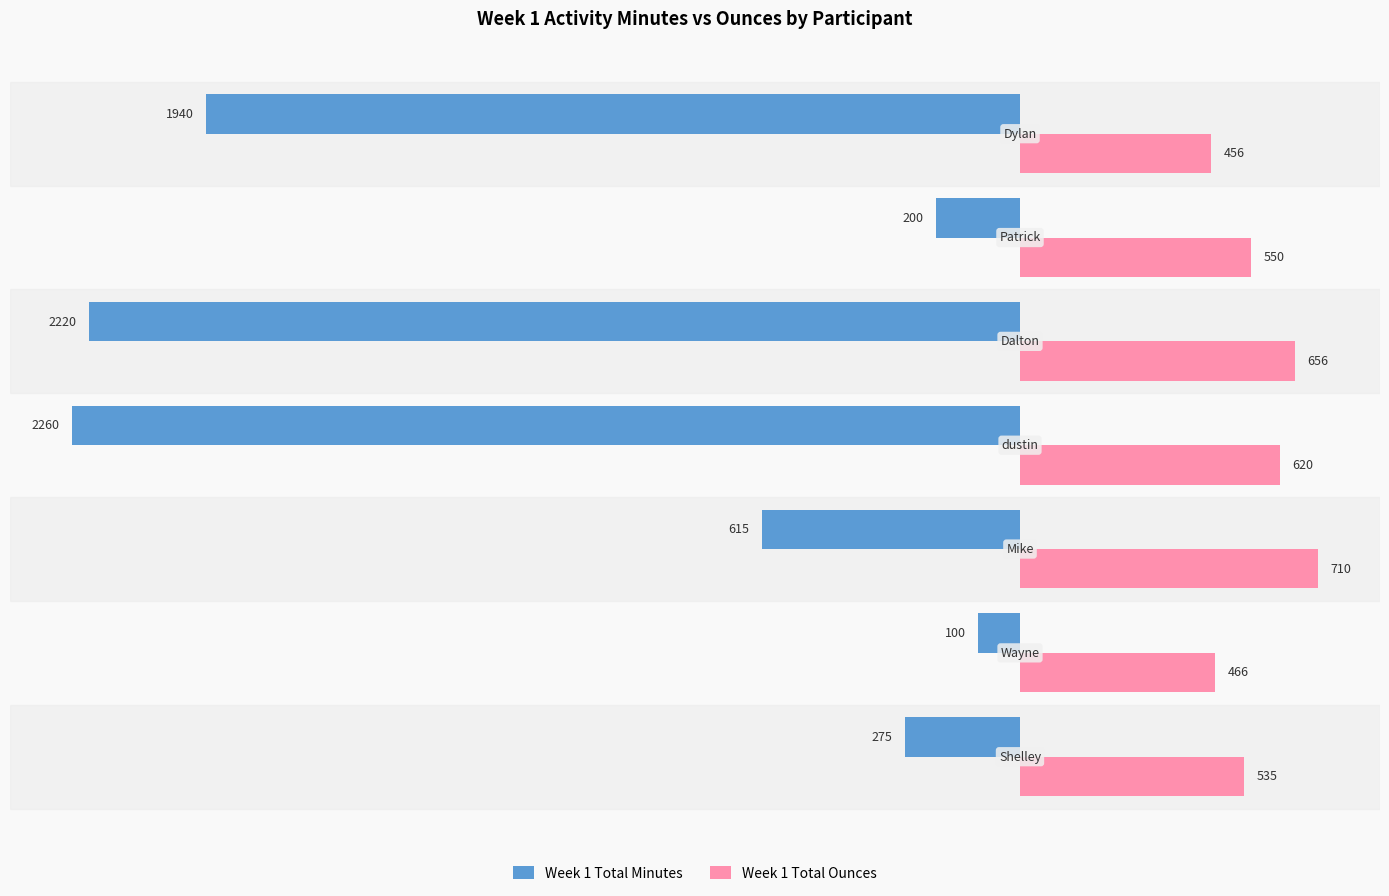

Which series has the largest total across all categories?

Week 1 Total Ounces